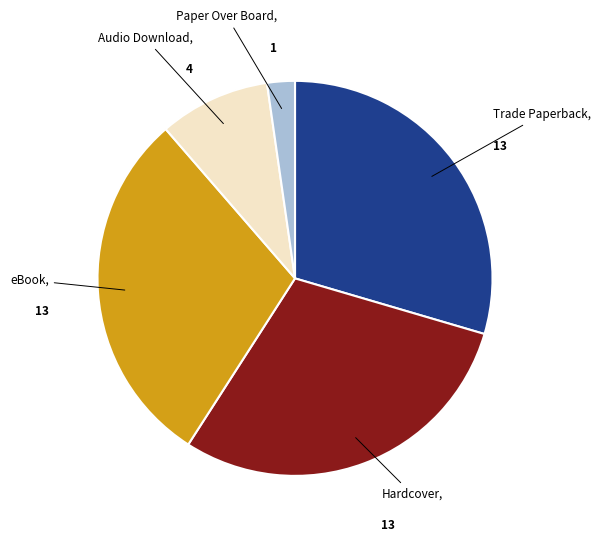

Does any single category account for the majority?

No